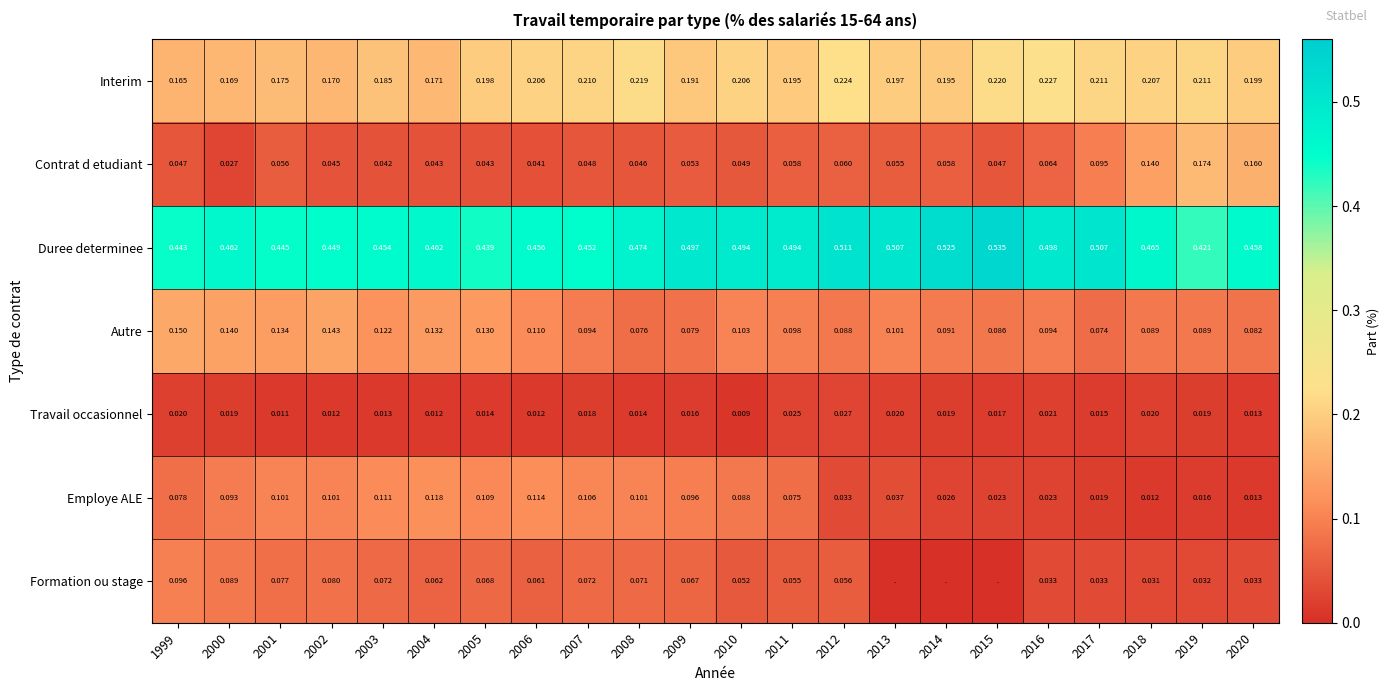

At which label is Duree determinee closest to 0?

2019